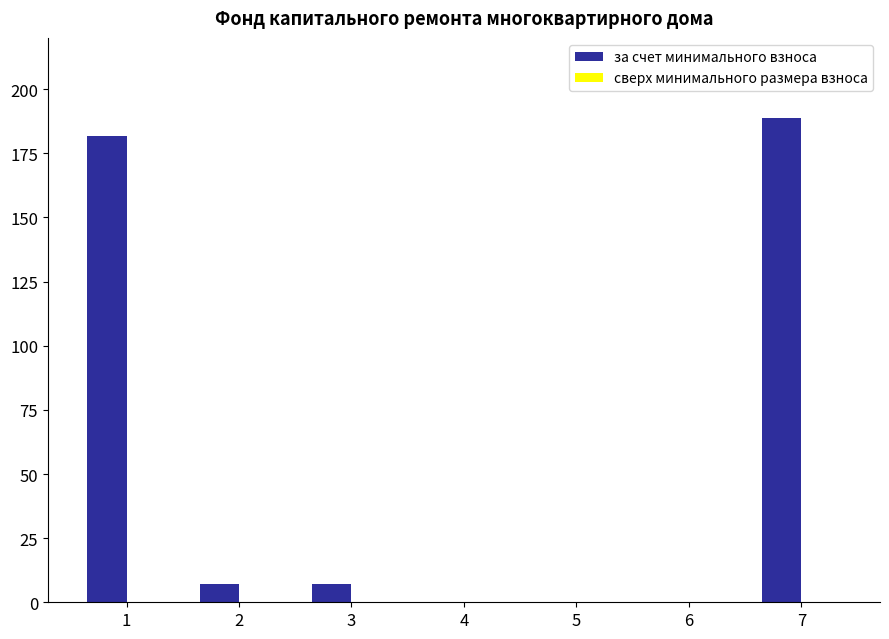

What is the sum of all values?

385.0